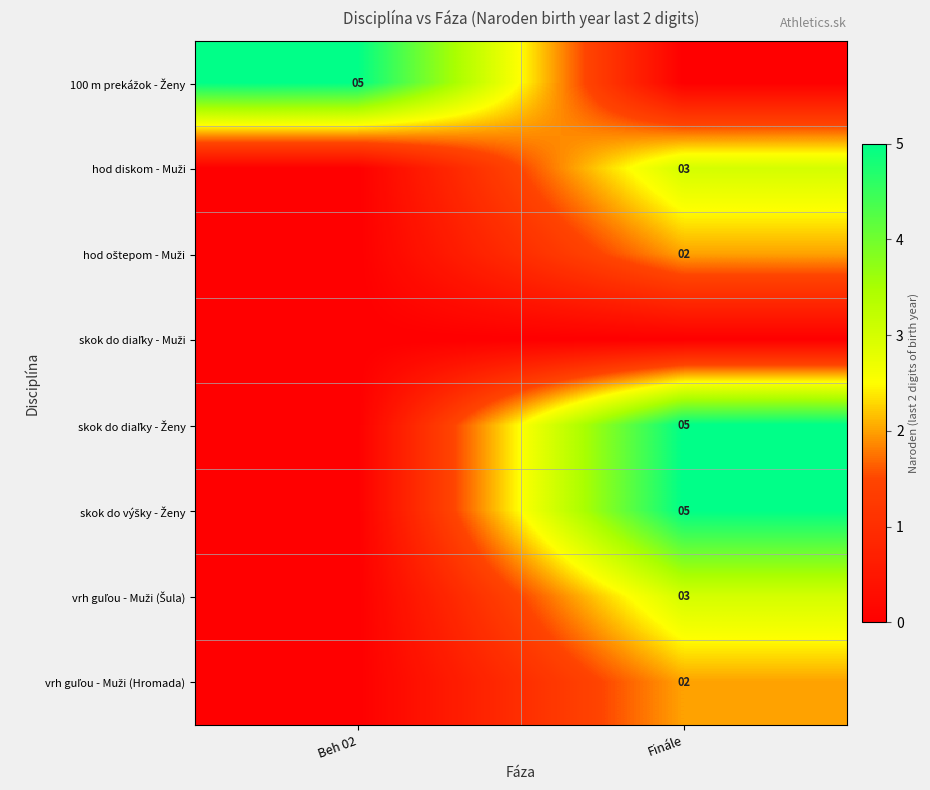

Which series has the largest total across all categories?

100 m prekážok - Ženy